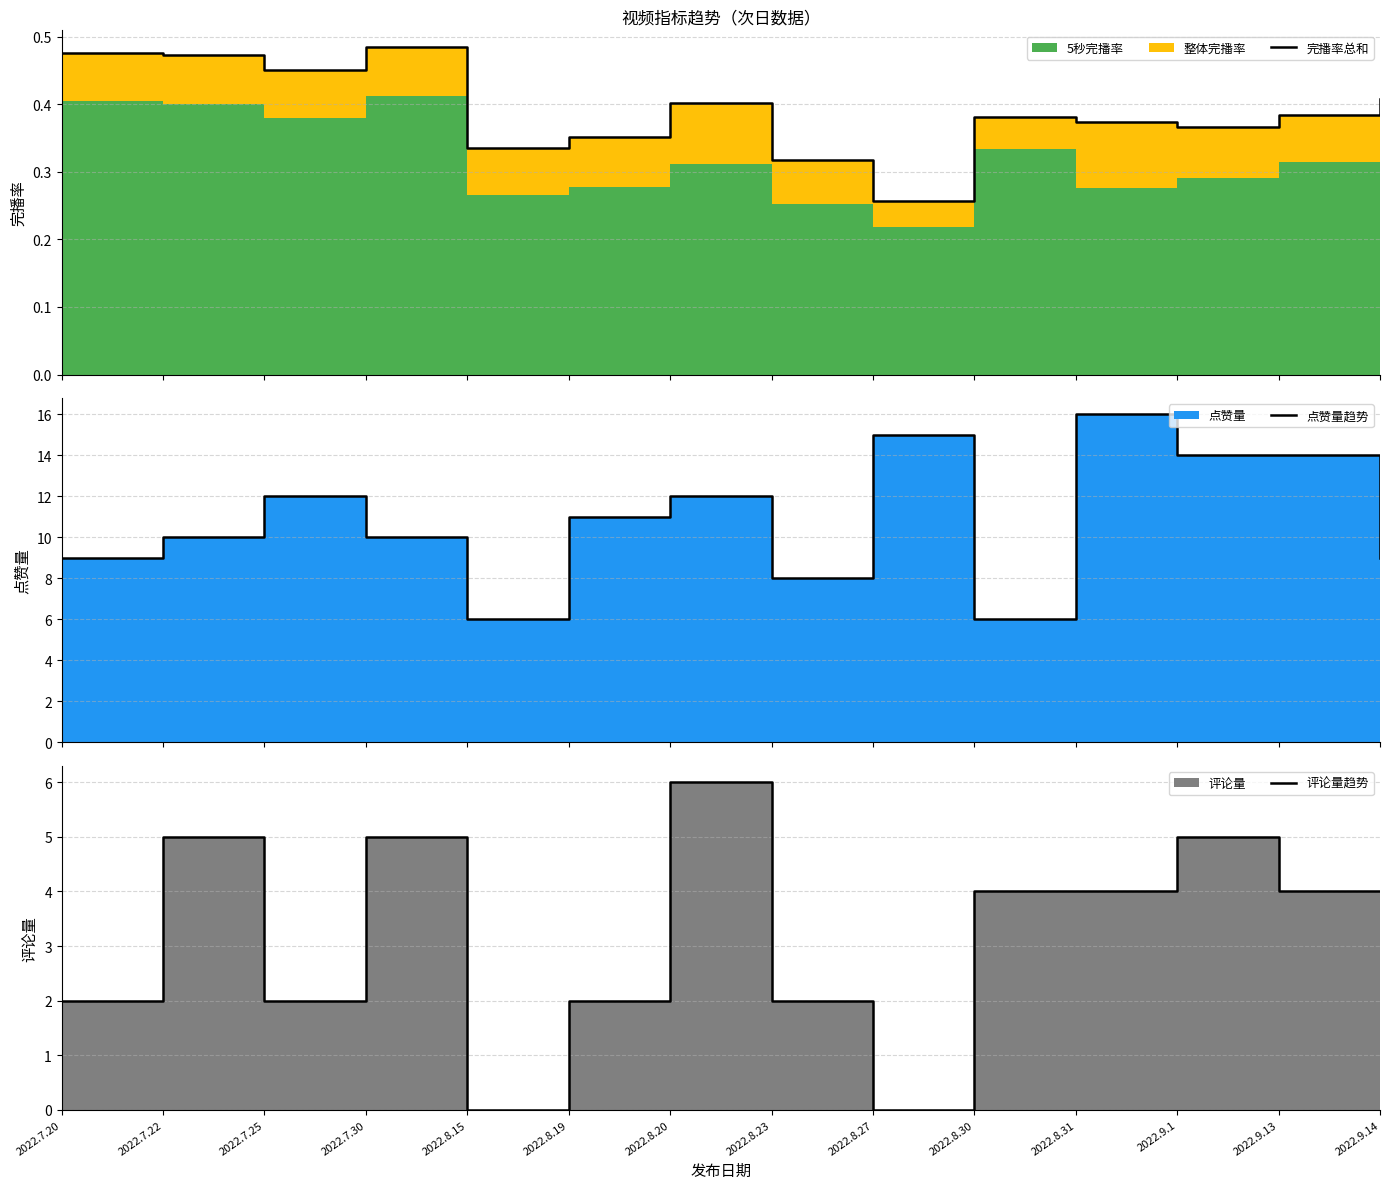

Reading right to left, transcribe all the data shown in this chart.

完播率总和: 2022.9.14=0.4	2022.9.13=0.4	2022.9.1=0.4	2022.8.31=0.4	2022.8.30=0.4	2022.8.27=0.3	2022.8.23=0.3	2022.8.20=0.4	2022.8.19=0.4	2022.8.15=0.3	2022.7.30=0.5	2022.7.25=0.5	2022.7.22=0.5	2022.7.20=0.5
点赞量趋势: 2022.9.14=9.0	2022.9.13=14.0	2022.9.1=14.0	2022.8.31=16.0	2022.8.30=6.0	2022.8.27=15.0	2022.8.23=8.0	2022.8.20=12.0	2022.8.19=11.0	2022.8.15=6.0	2022.7.30=10.0	2022.7.25=12.0	2022.7.22=10.0	2022.7.20=9.0
评论量趋势: 2022.9.14=4.0	2022.9.13=4.0	2022.9.1=5.0	2022.8.31=4.0	2022.8.30=4.0	2022.8.27=0.0	2022.8.23=2.0	2022.8.20=6.0	2022.8.19=2.0	2022.8.15=0.0	2022.7.30=5.0	2022.7.25=2.0	2022.7.22=5.0	2022.7.20=2.0